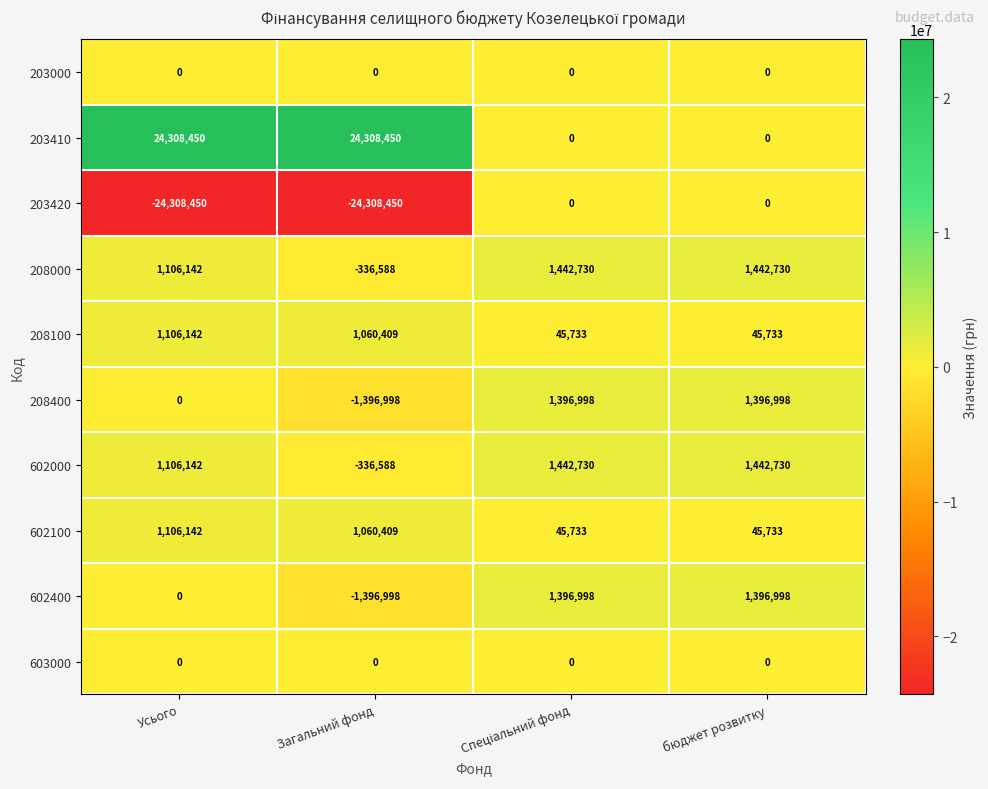

Is it true that 208400 equals -1482770 at Усього?

False